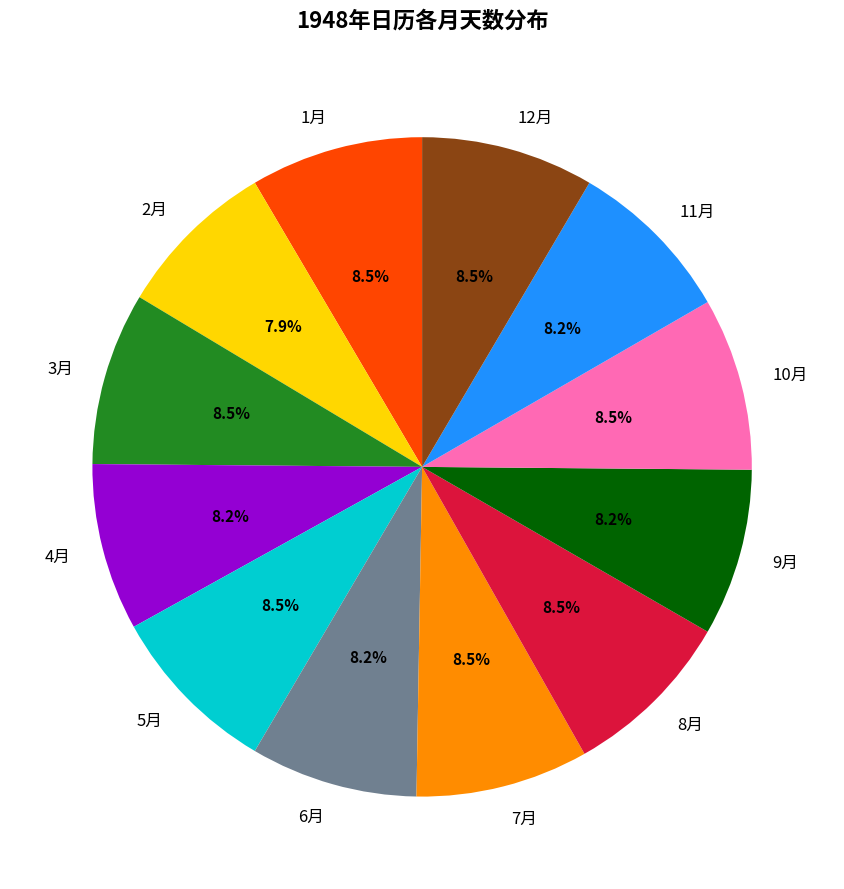

Is 5月 the majority of the pie?

No